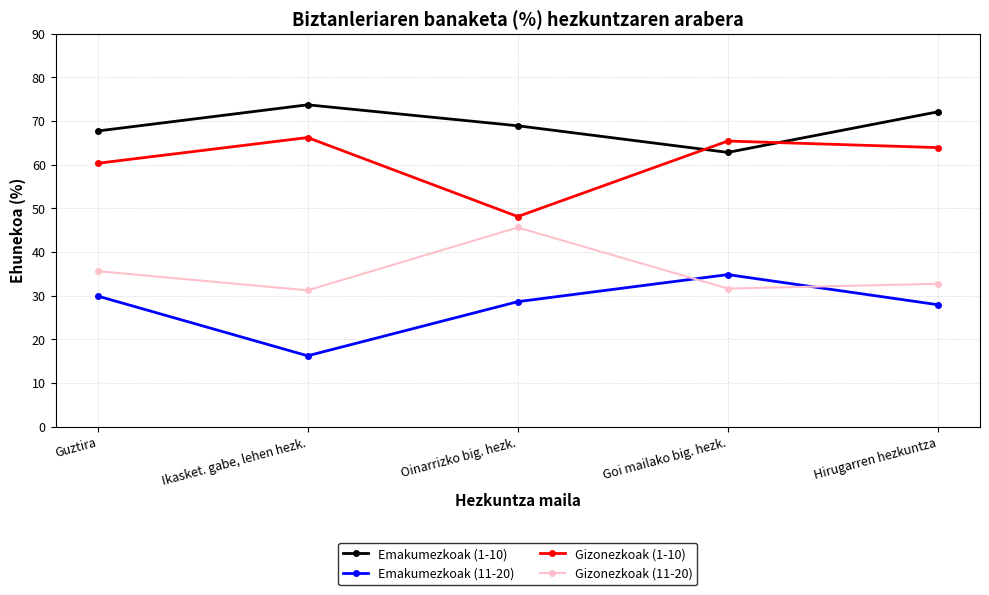

What is the difference between the second highest and minimum values in the Gizonezkoak (1-10) series?

17.3